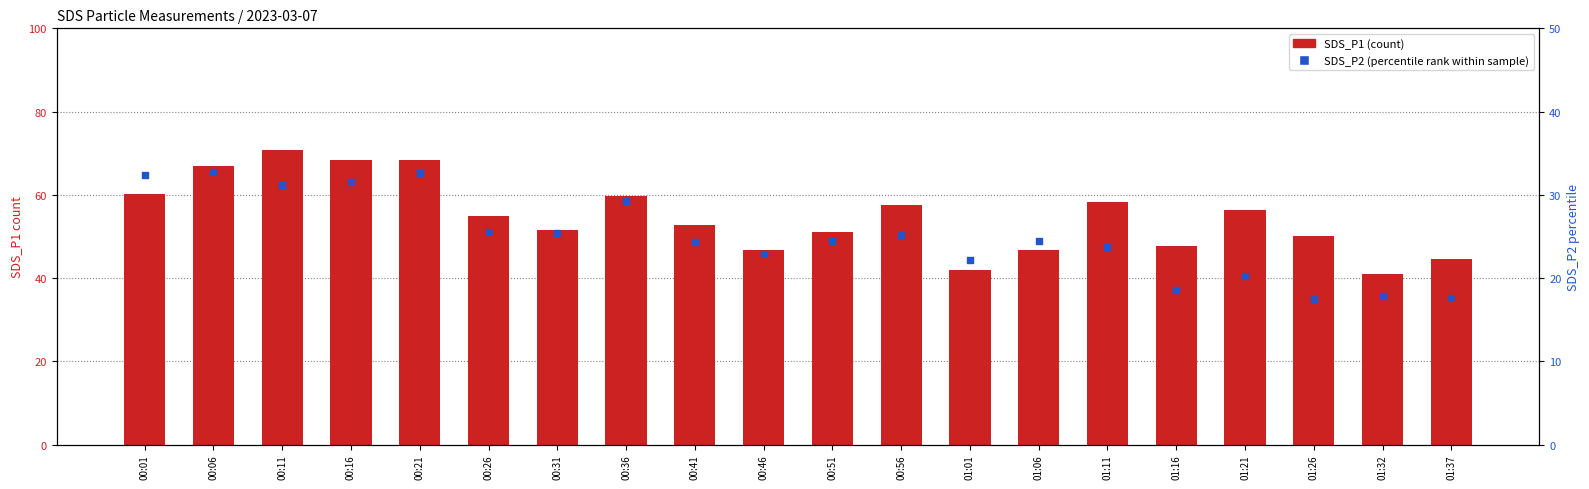

Is the value of SDS_P2 at 00:06 greater than the value of SDS_P1 at 01:32?

No